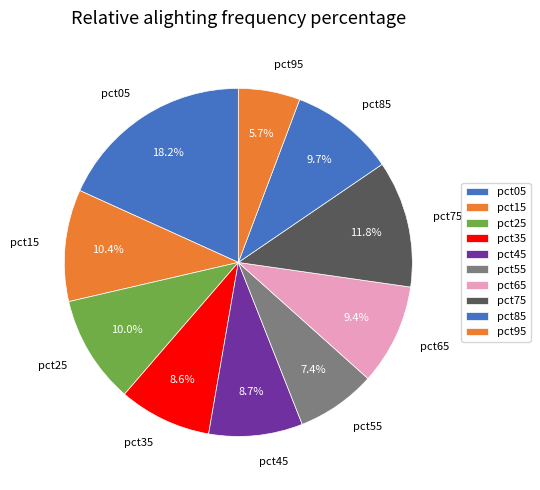

Is there any slice that represents more than half of the pie?

No